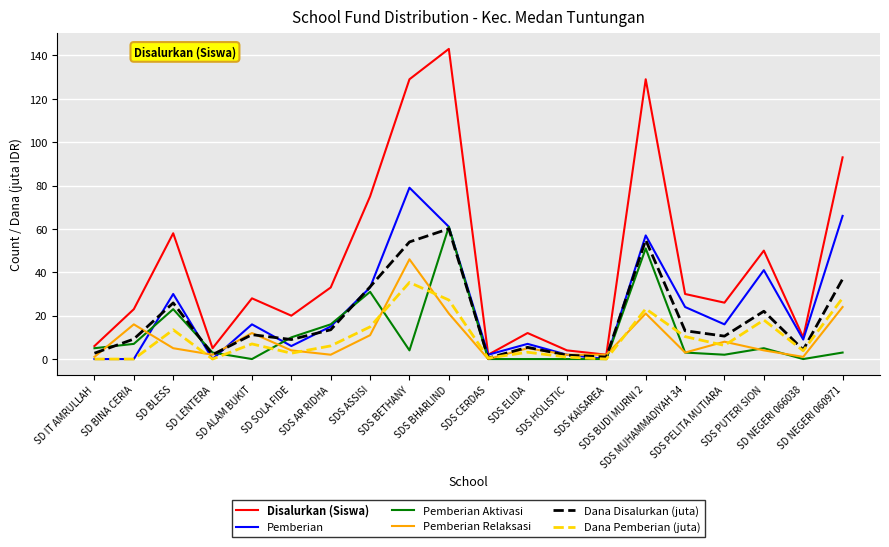

Where is the first local minimum for Disalurkan (Siswa)?

SD LENTERA